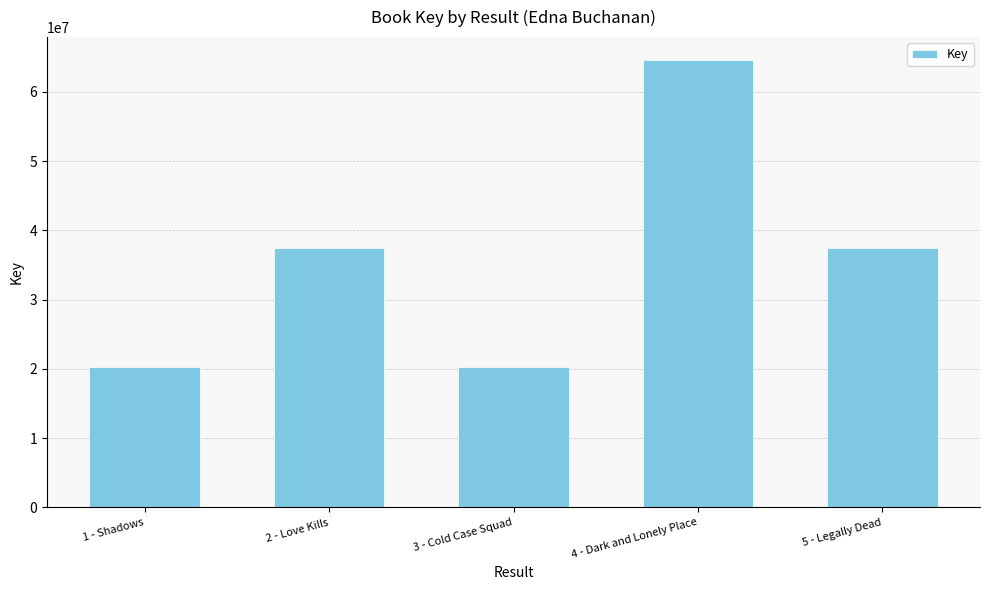

What is the sum of the values at 3 - Cold Case Squad and 4 - Dark and Lonely Place?

84933285